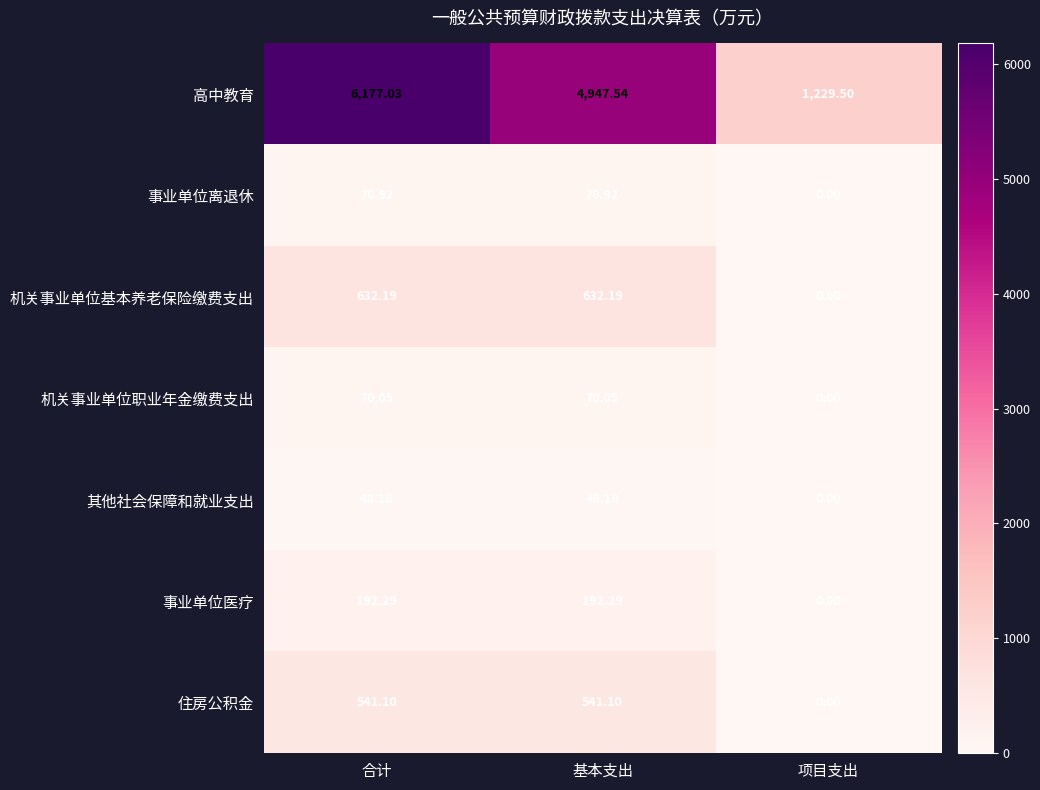

At which label is 机关事业单位职业年金缴费支出 closest to 35?

项目支出